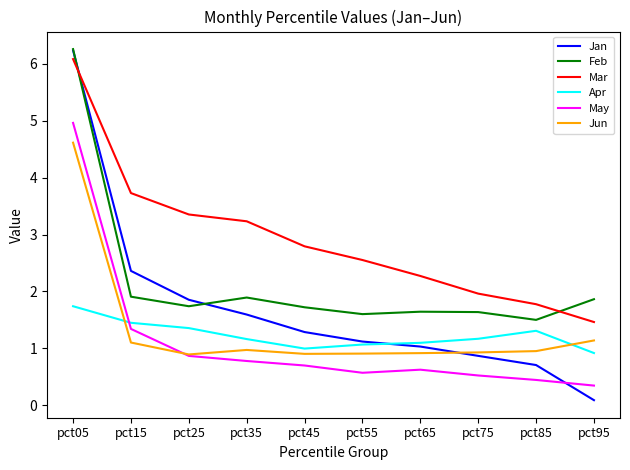

True or false: May has more than 1 points higher than both neighbors.

False